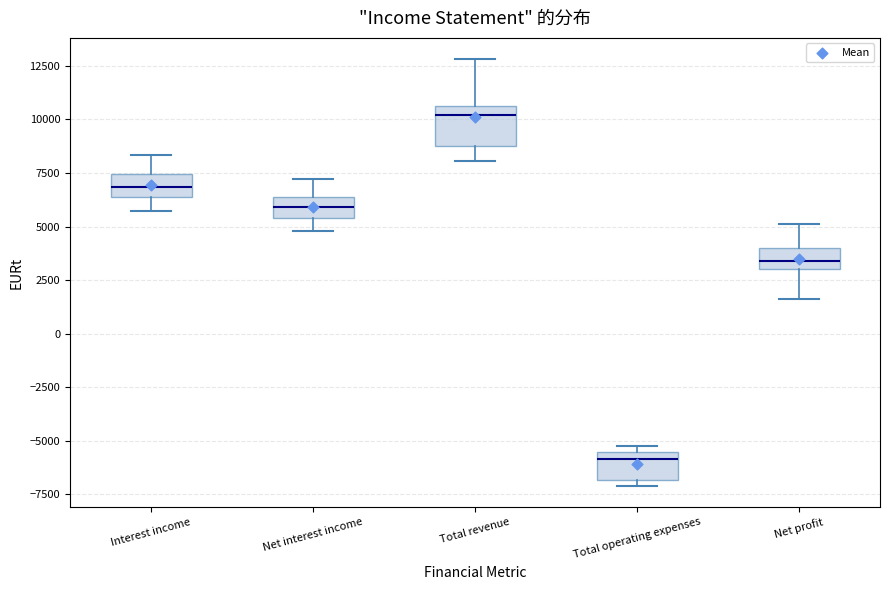

Reading left to right, transcribe this box plot: for each box, give where its median line is, the range the box spans, and where its two whiskers end, as read against the y-axis. The values are not printed on the chart, so give them approximately, as read against the axis.

Interest income: median 7000, box 6500 to 7500, whiskers 5500 to 8500
Net interest income: median 6000, box 5500 to 6500, whiskers 5000 to 7000
Total revenue: median 10000, box 9000 to 10500, whiskers 8000 to 13000
Total operating expenses: median -6000, box -7000 to -5500, whiskers -7000 (just below the box's lower edge) to -5000
Net profit: median 3500, box 3000 to 4000, whiskers 1500 to 5000